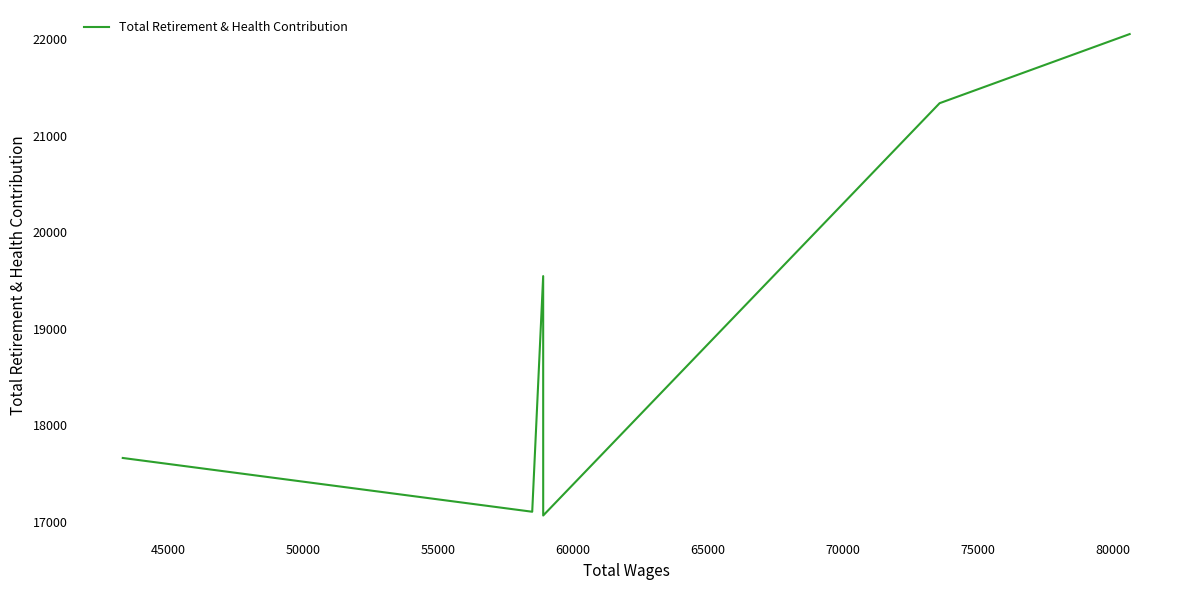

True or false: the data has more than 2 interior local peaks.

False